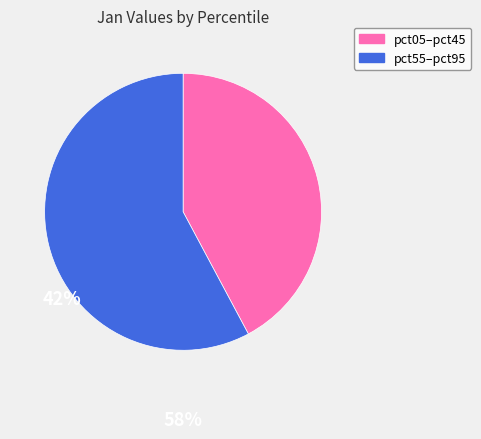

Does any single category account for the majority?

Yes